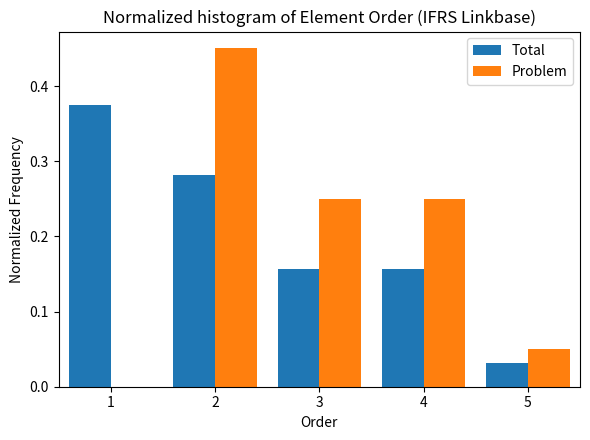

What is the height of the Problem bar covering 4.5 to 5.5 on the x-axis? The values are not printed on the chart, so give them approximately, as read against the axis.

0.05